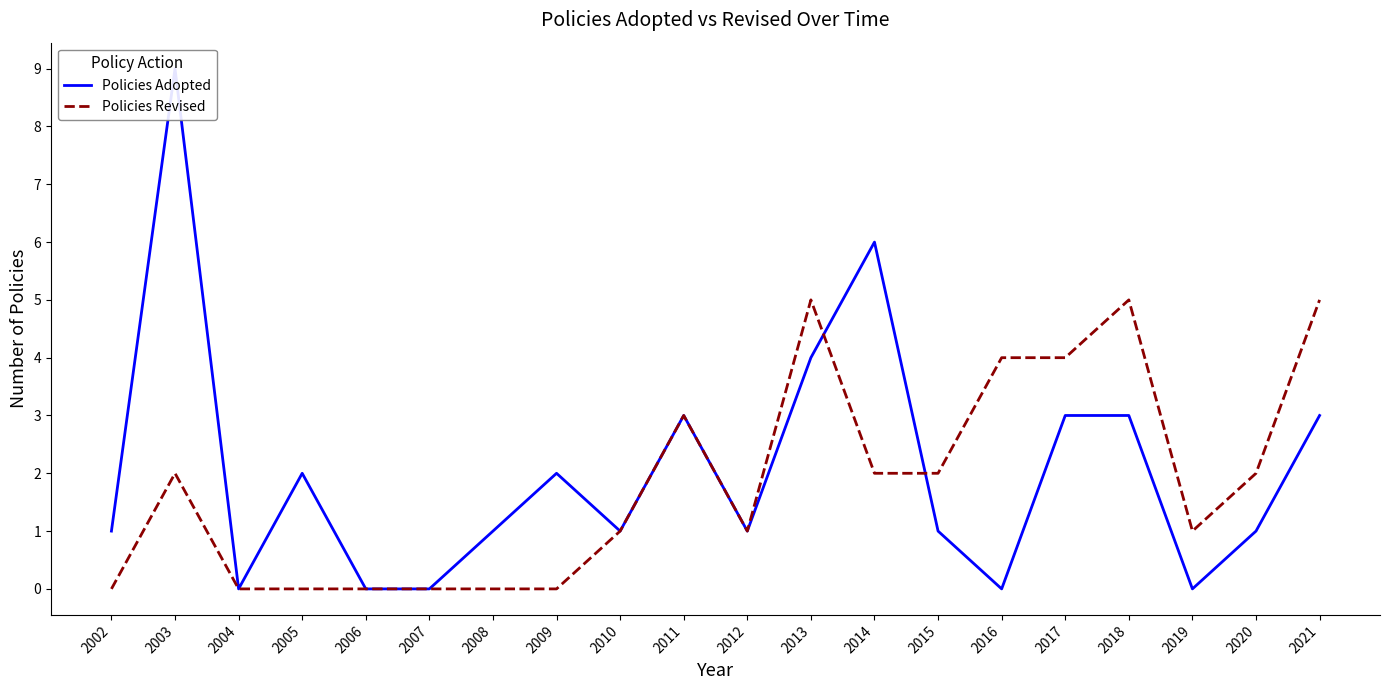

Which label corresponds to the smallest value in the chart?

2004